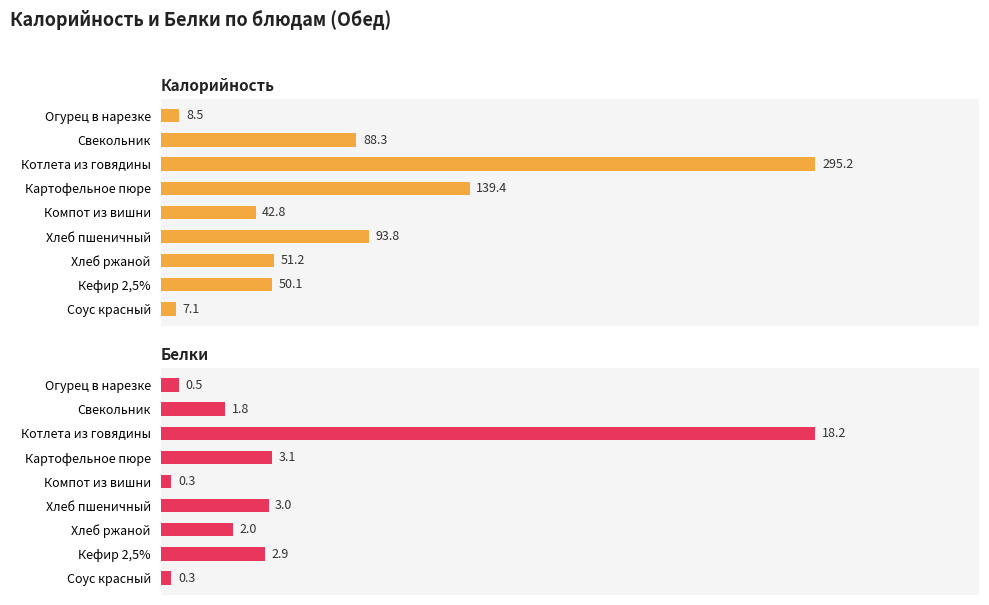

List the series in order of their peak value, highest first.

Калорийность, Белки